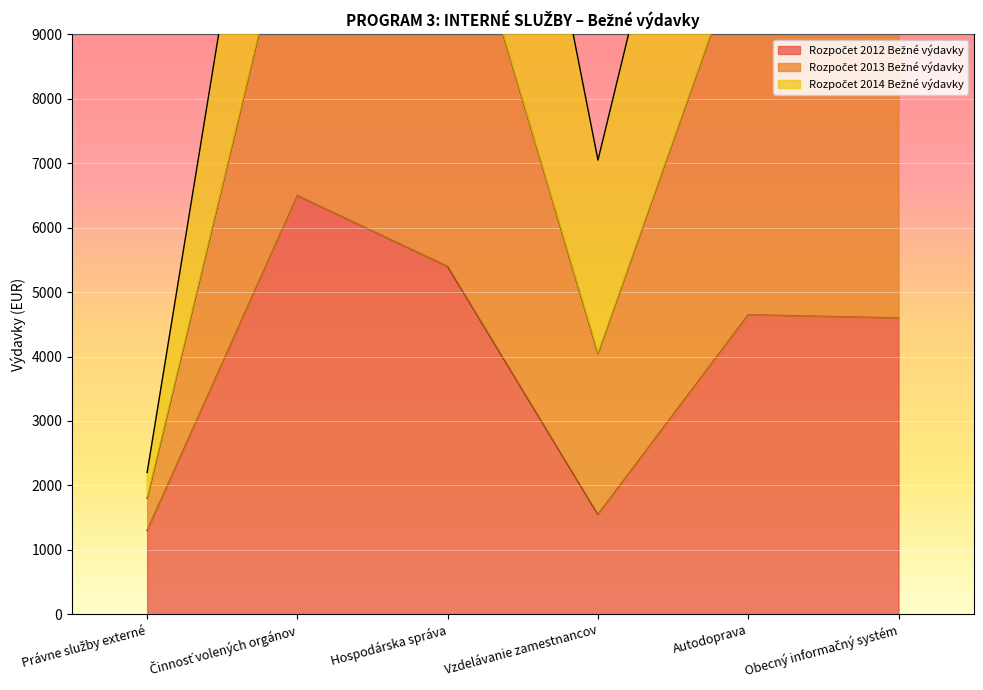

True or false: Rozpočet 2012 Bežné výdavky and Rozpočet 2013 Bežné výdavky cross at least once.

False